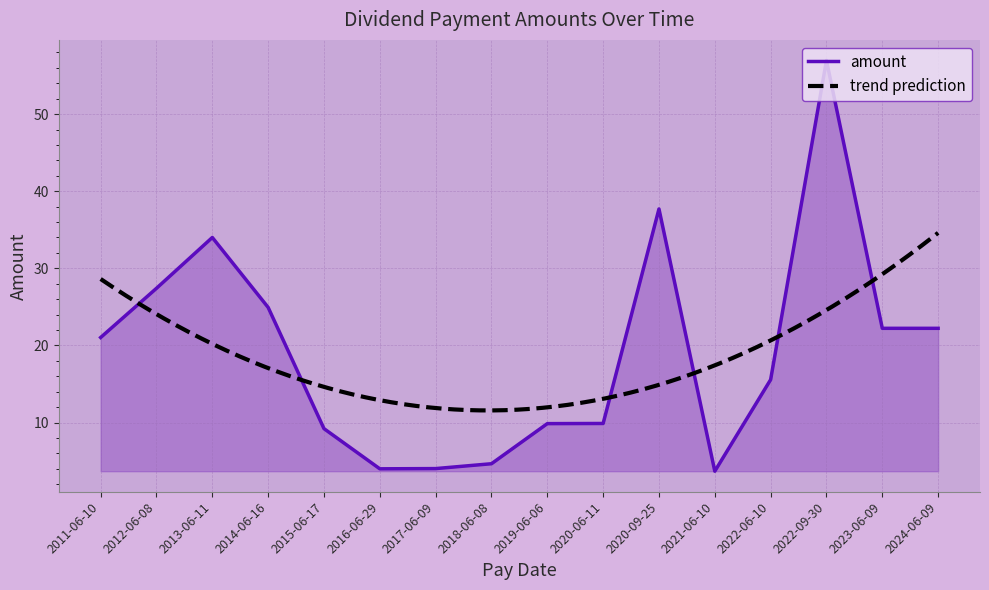

How many lines are shown in the chart?

1